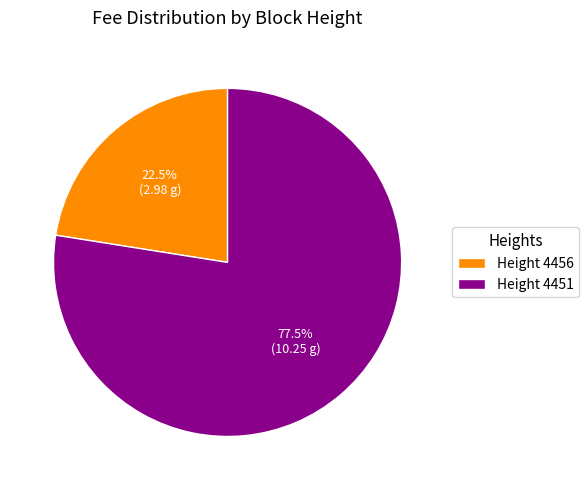

What percentage do Height 4456 and Height 4451 together represent?

100.0%